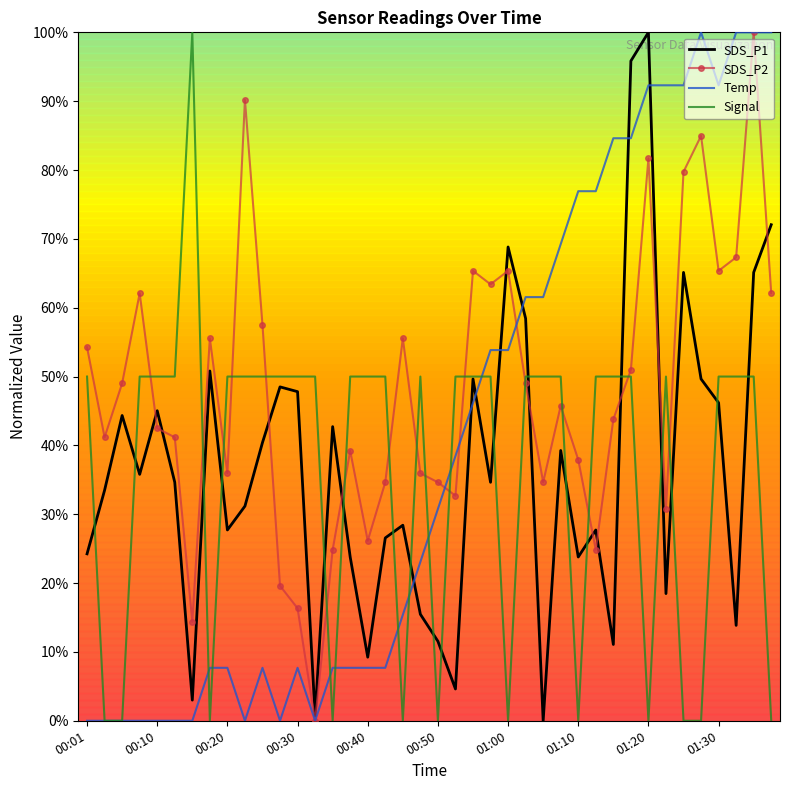

How many positive values does the SDS_P2 series have?

39